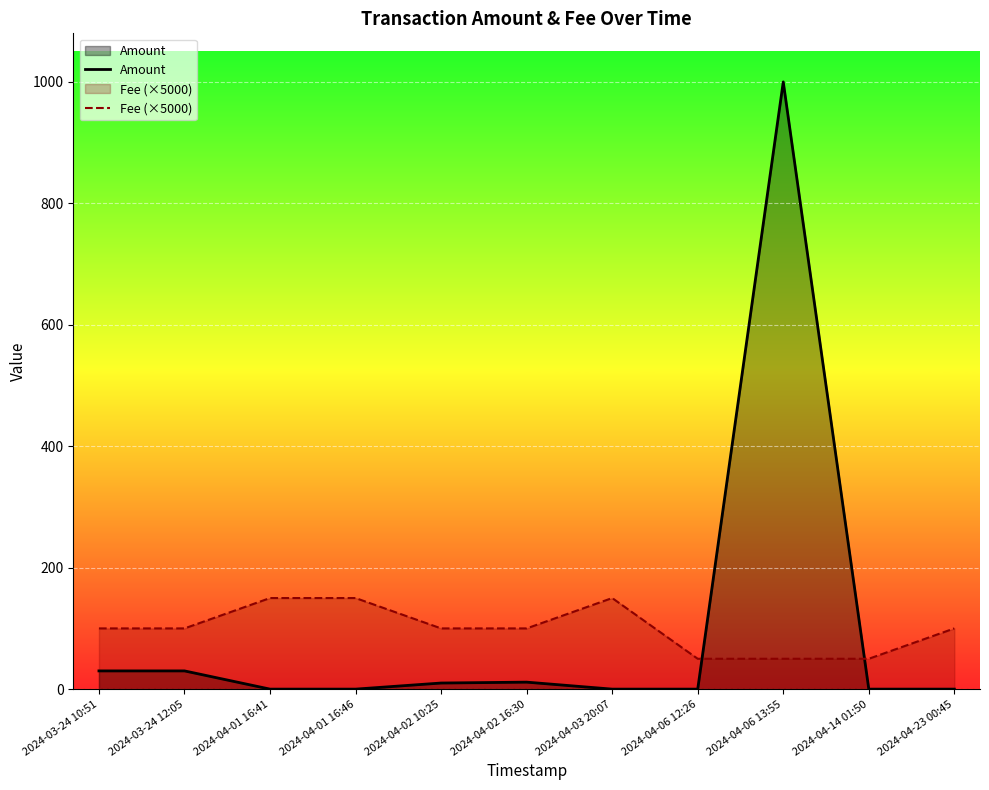

What is the label of the 7th point from the left?

2024-04-03 20:07